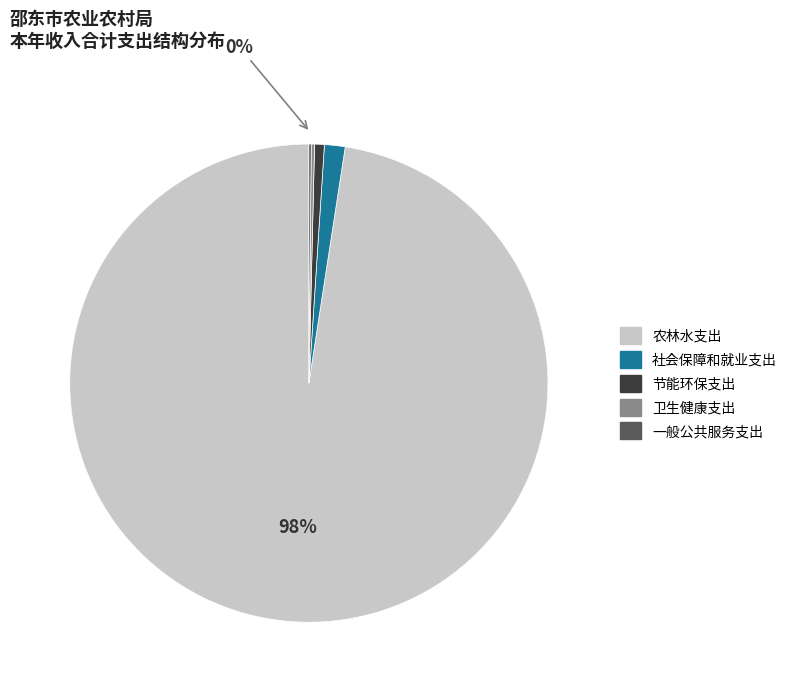

To the nearest percent, what is the average slice percentage?

20%